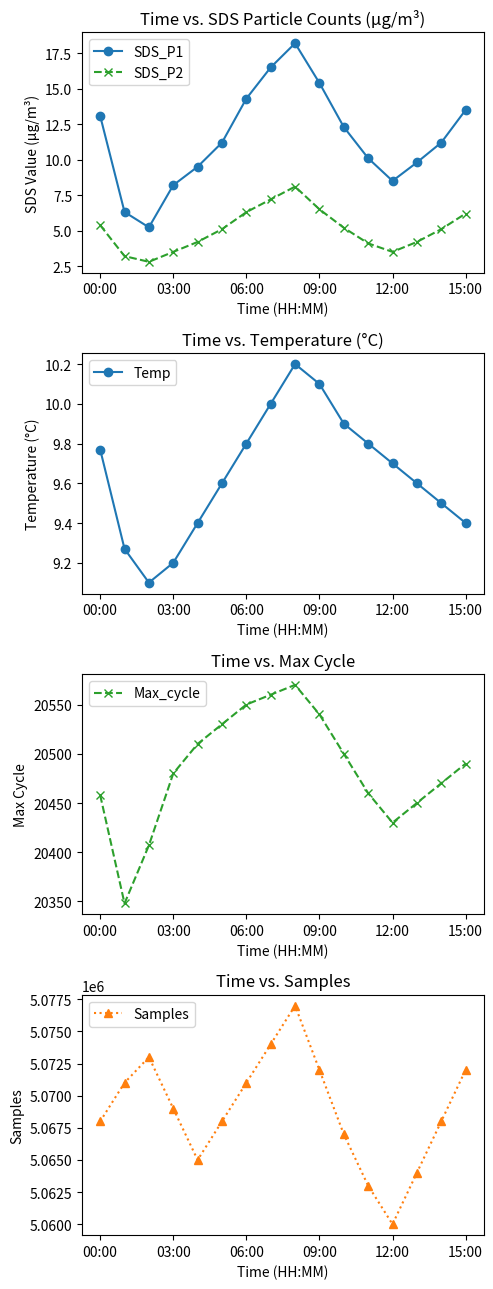

How many values in the Max_cycle series exceed 20490?

7